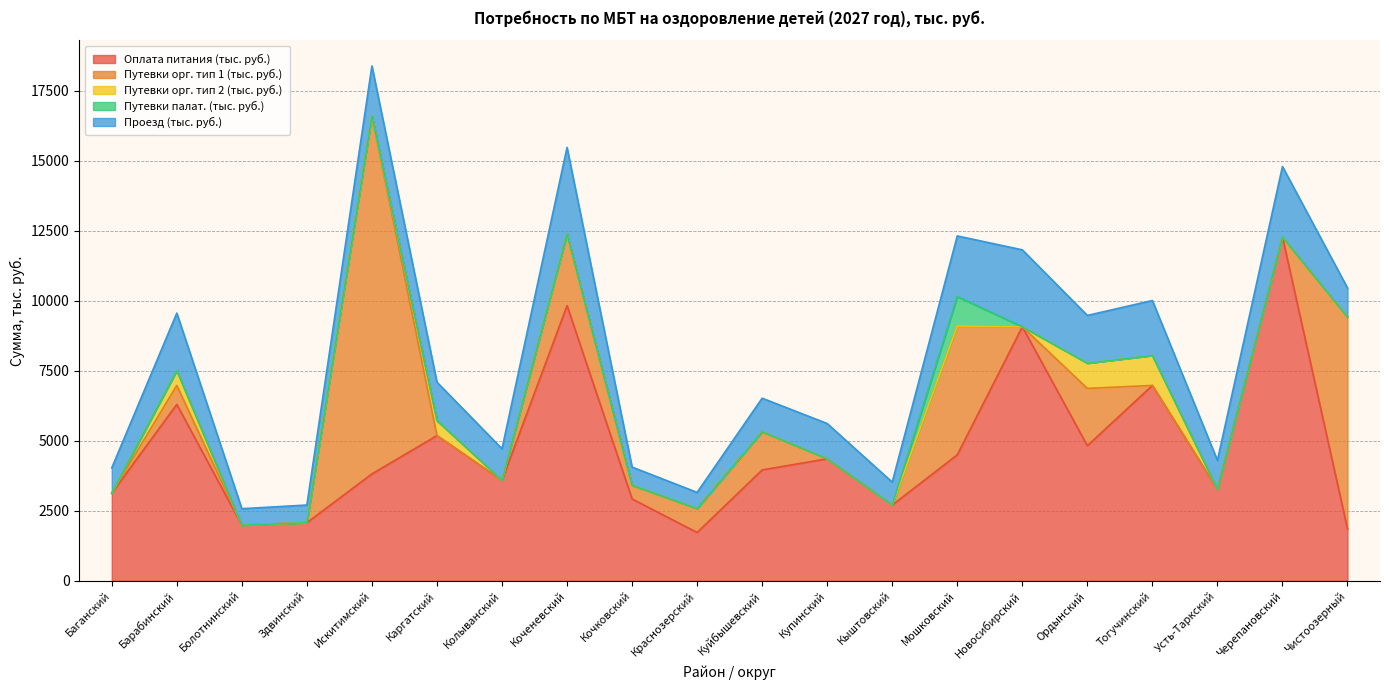

At which category is the sum across all series the highest?

Искитимский